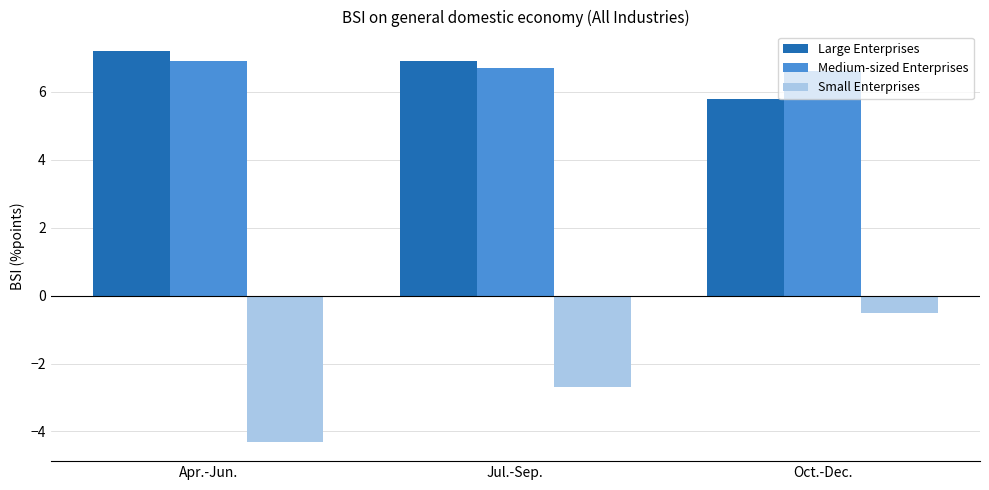

What is the difference between the maximum and minimum values in the Large Enterprises series?

1.4